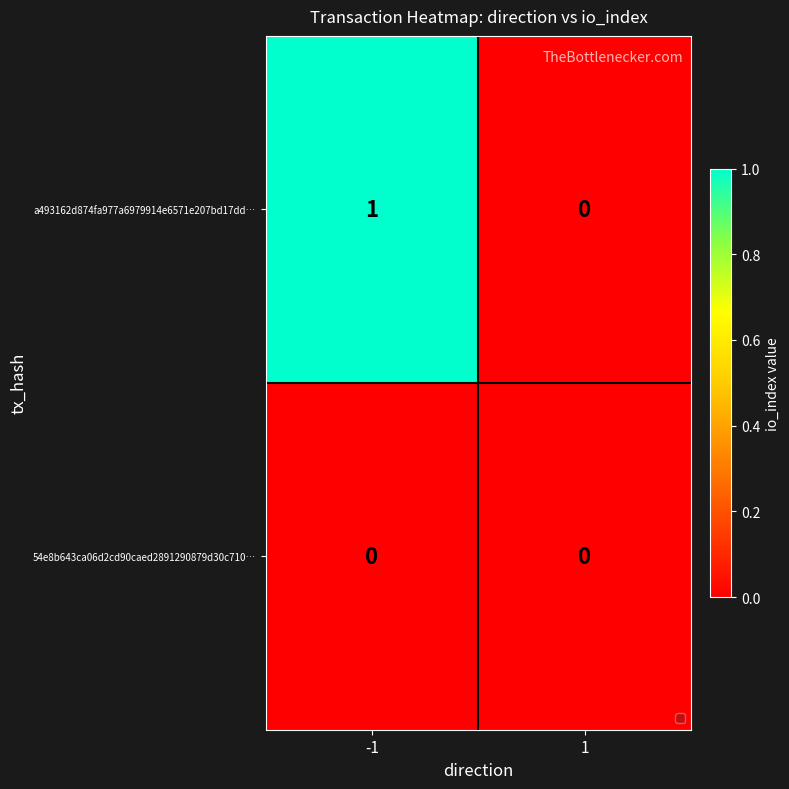

Between -1 and 1, which series saw the biggest shift?

a493162d874fa977a6979914e6571e207bd17dd…